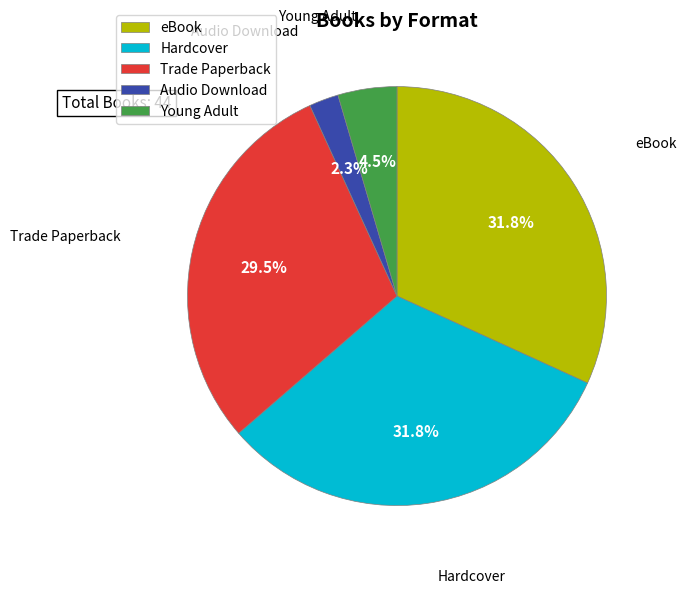

To the nearest percent, what is the average slice percentage?

20%